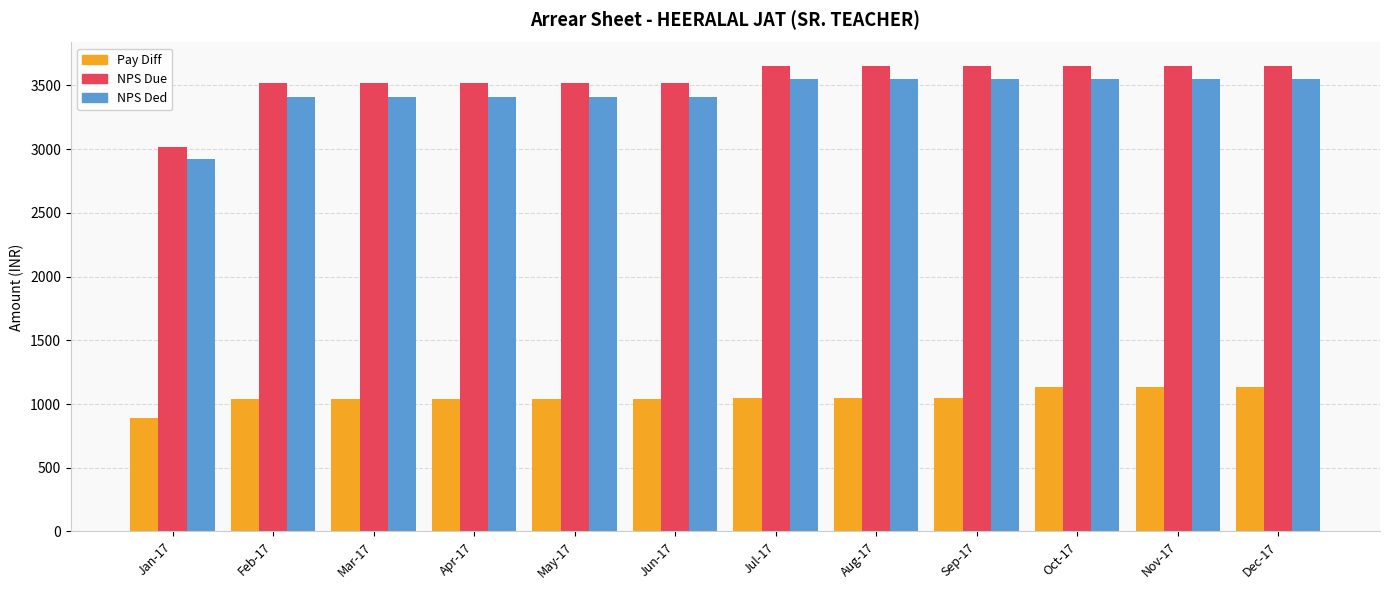

Which series has the largest total across all categories?

NPS Due